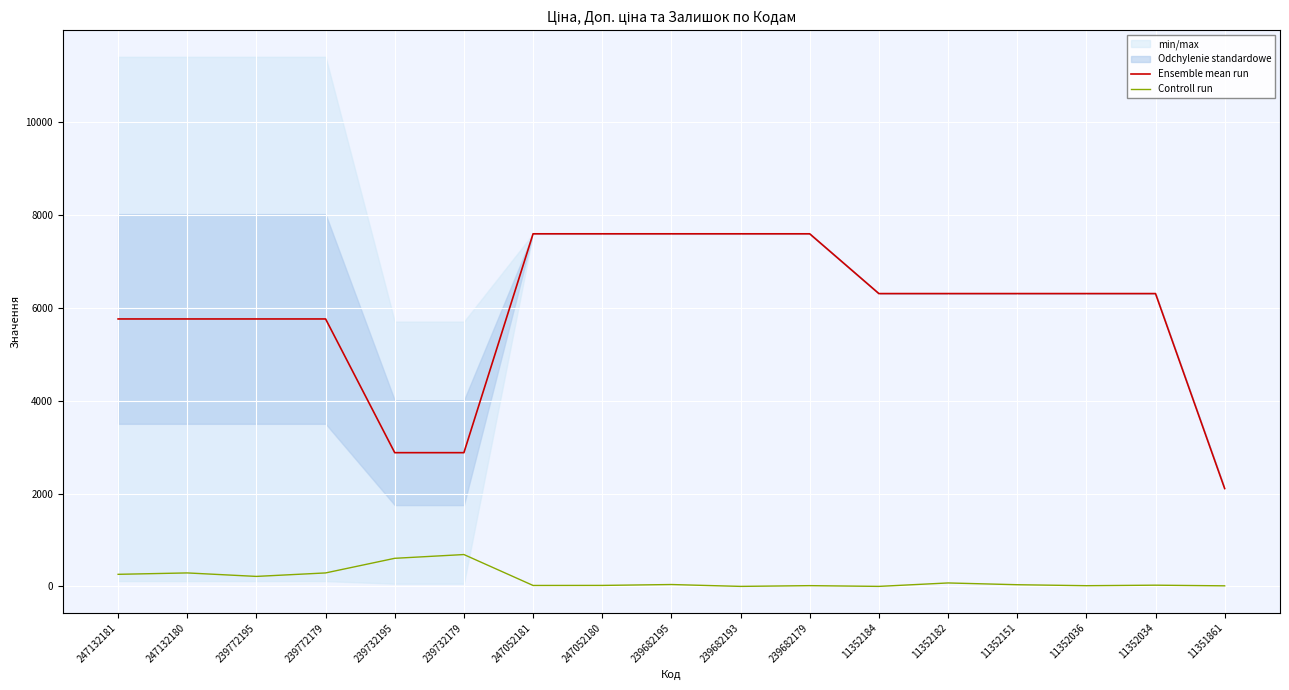

True or false: Ensemble mean run has a value of 6308.8 at 11352151.

True